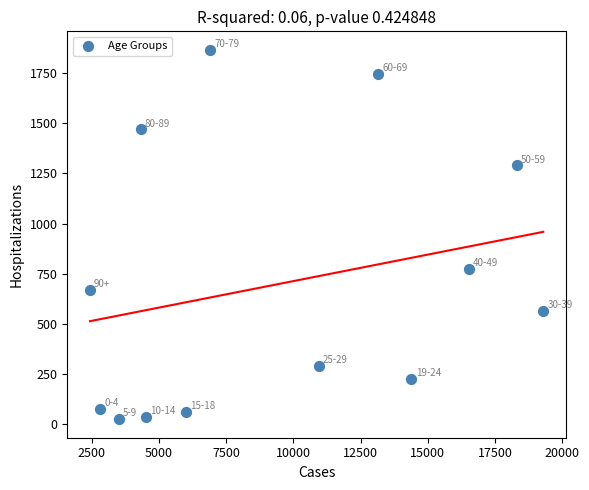

What Y value in the scatter plot is closest to 945?

773